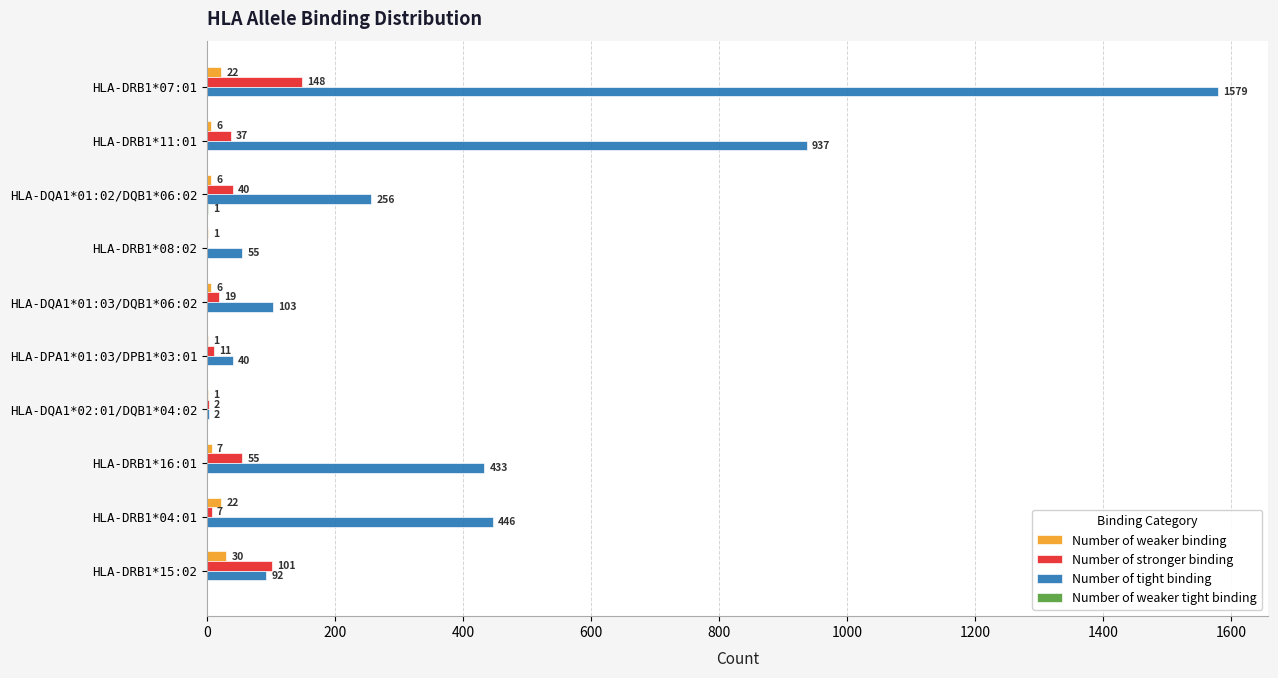

What is the sum of the Number of weaker binding values at HLA-DQA1*02:01/DQB1*04:02 and HLA-DRB1*04:01?

23